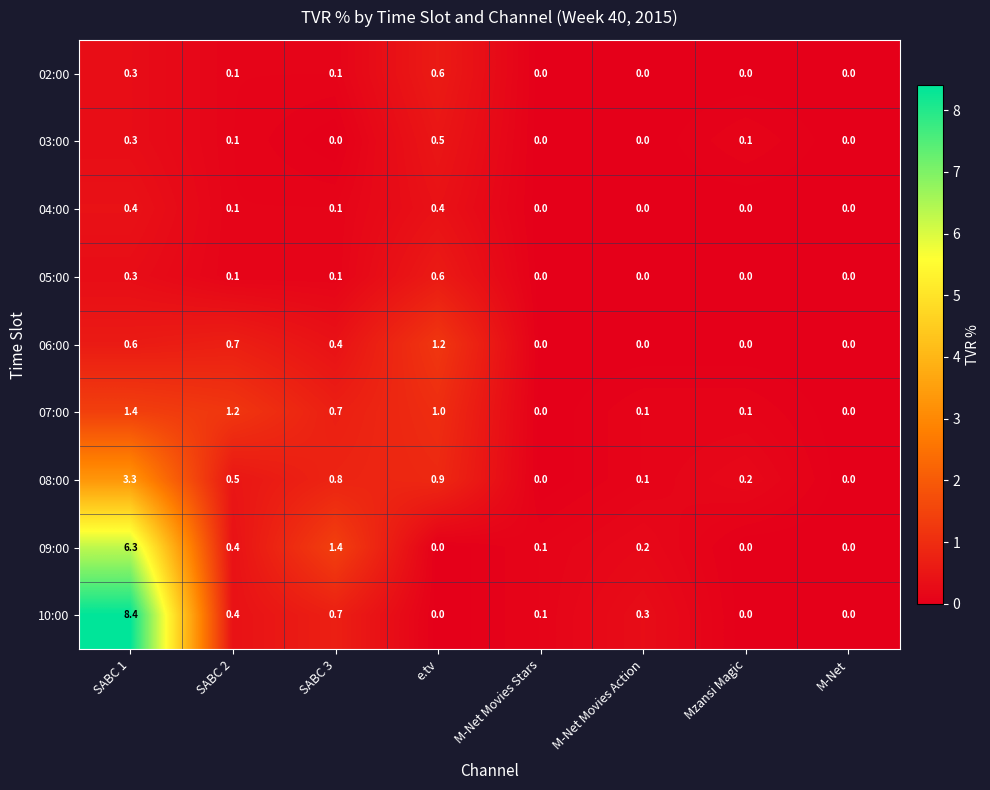

True or false: 03:00 has a value of 0.0 at M-Net.

True